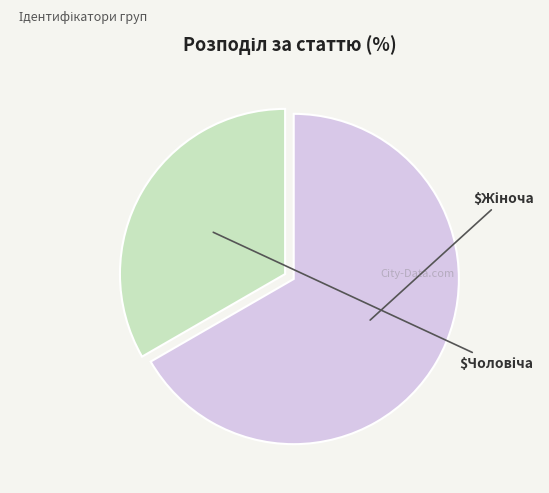

Is there any slice that represents more than half of the pie?

Yes